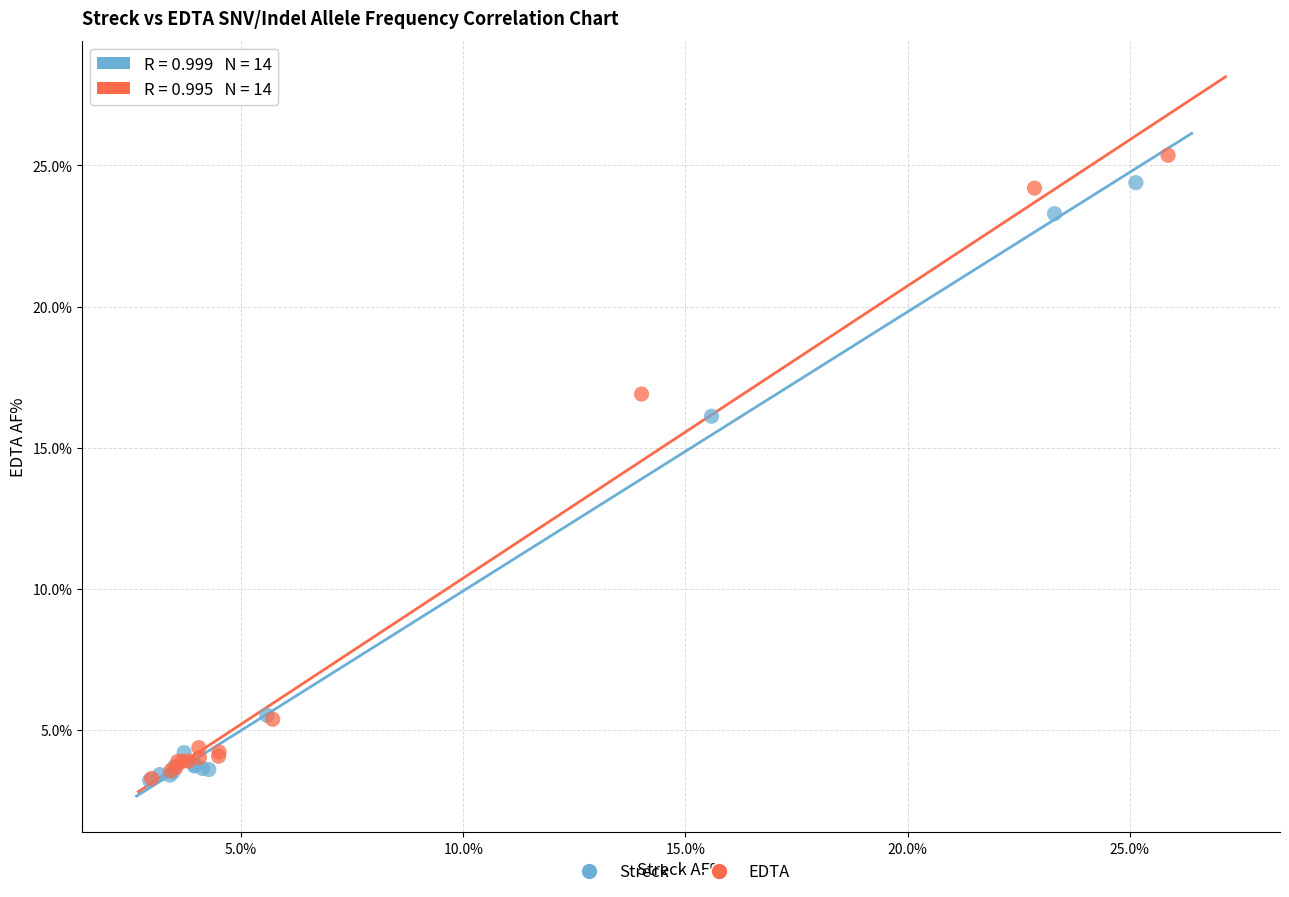

Which series has the largest Y range (max minus min)?

EDTA